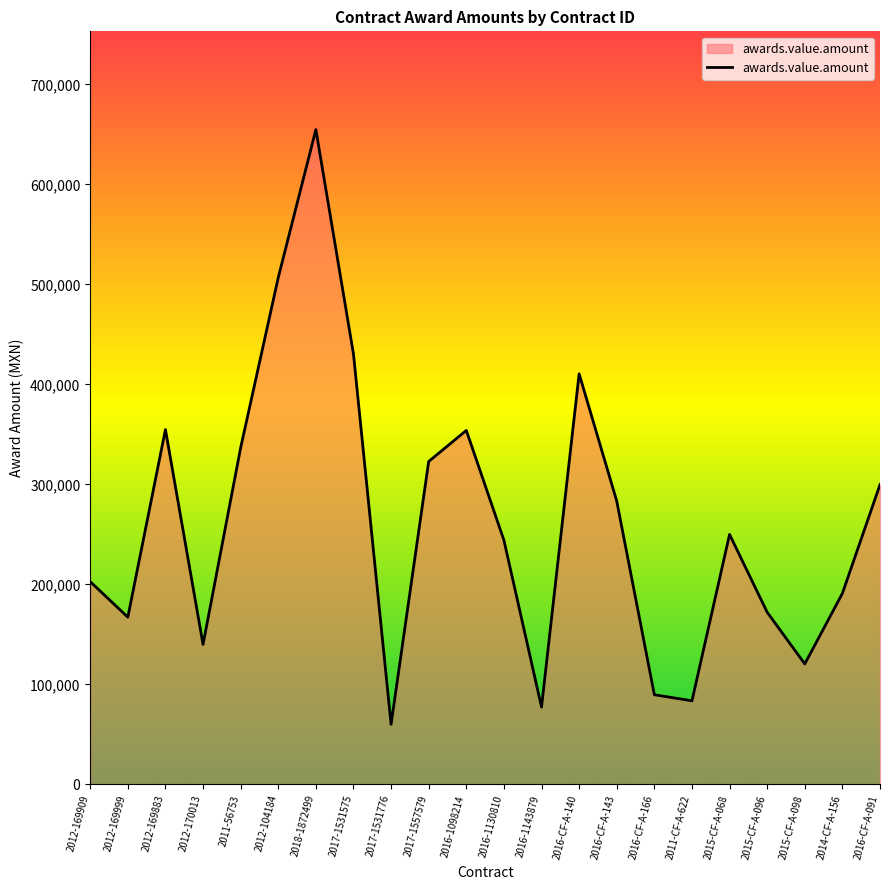

At which label does the data first exceed 249980?

2012-169883